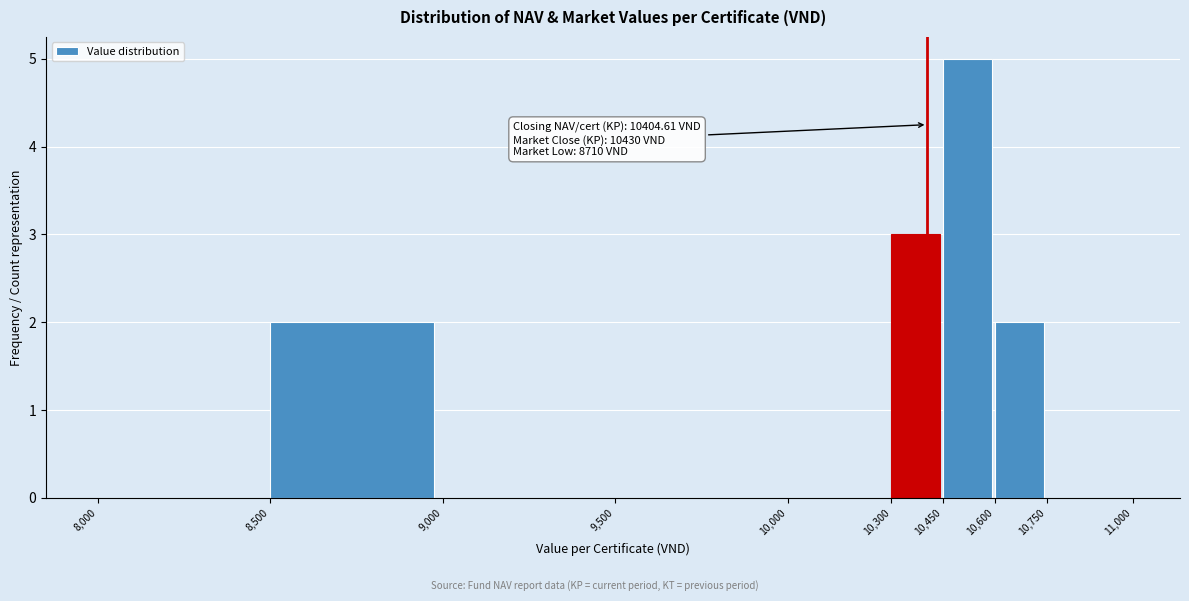

Which range on the x-axis has the tallest bar?

10,450 to 10,600